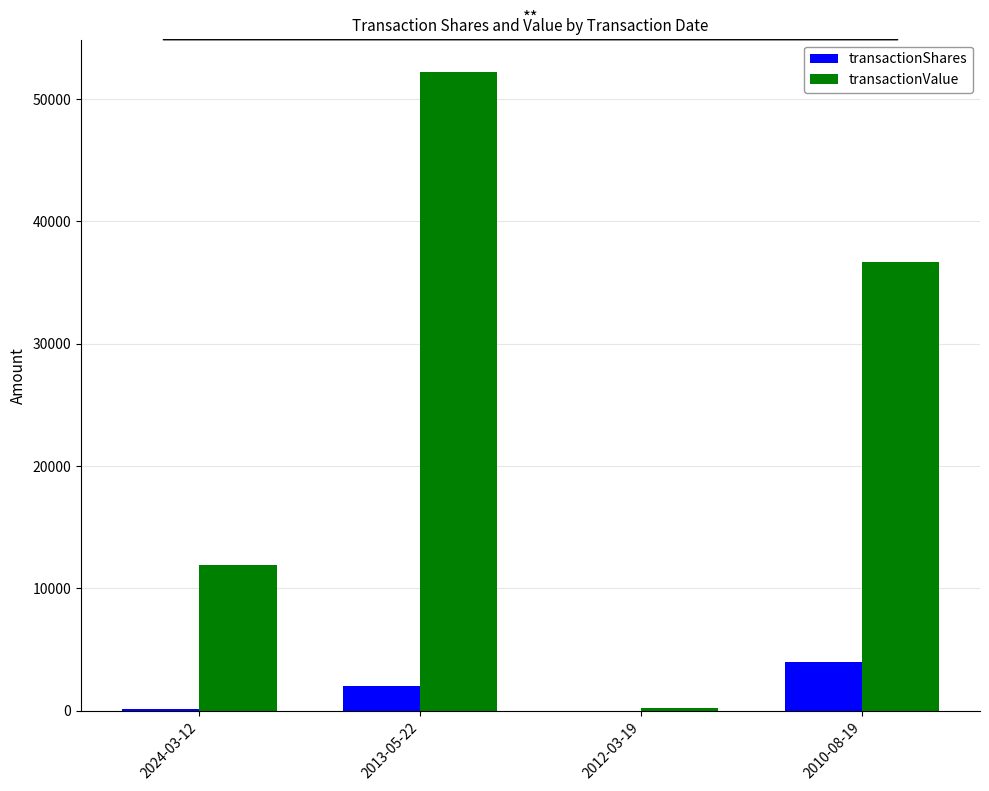

What are all the series names shown in the legend?

transactionShares, transactionValue